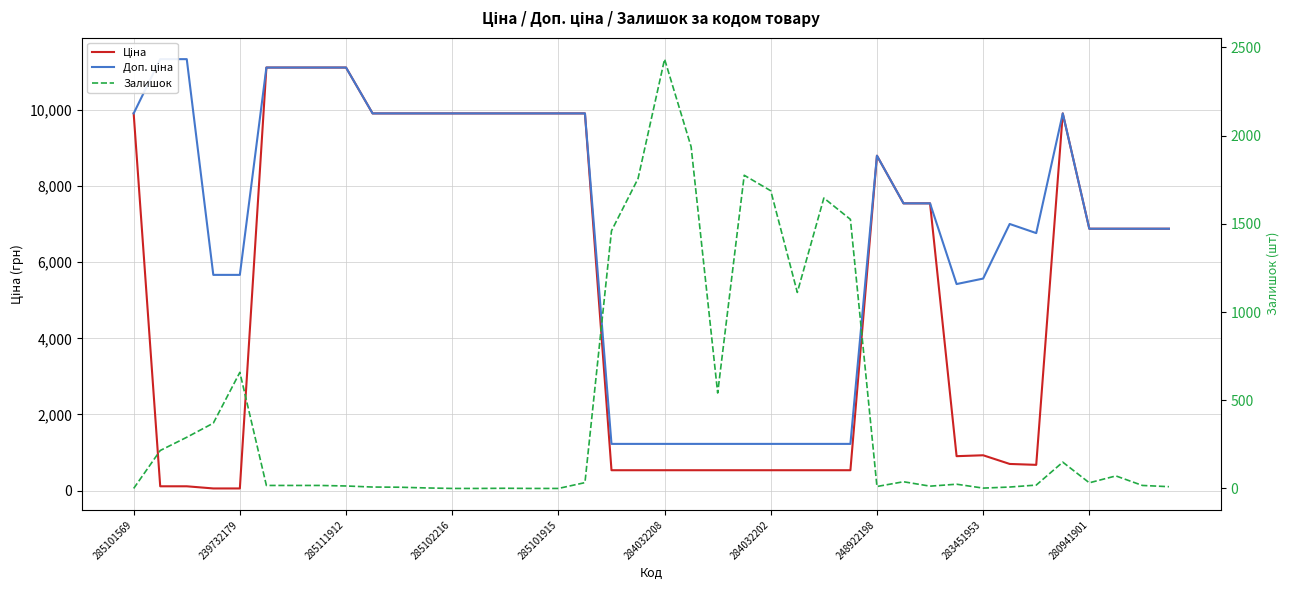

List the series in order of their peak value, highest first.

Доп. ціна, Ціна, Залишок